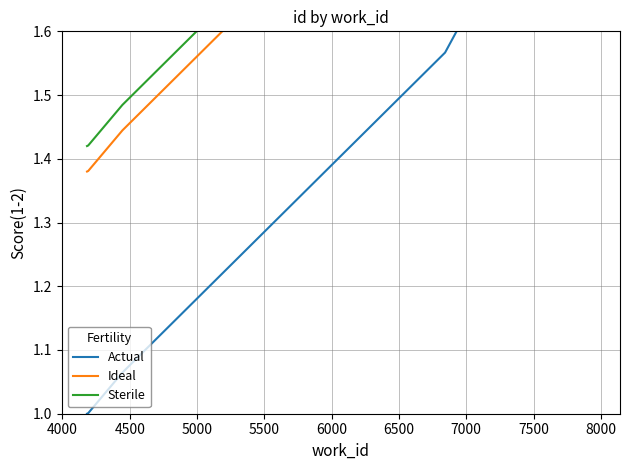

True or false: Sterile and Actual intersect in this chart.

False